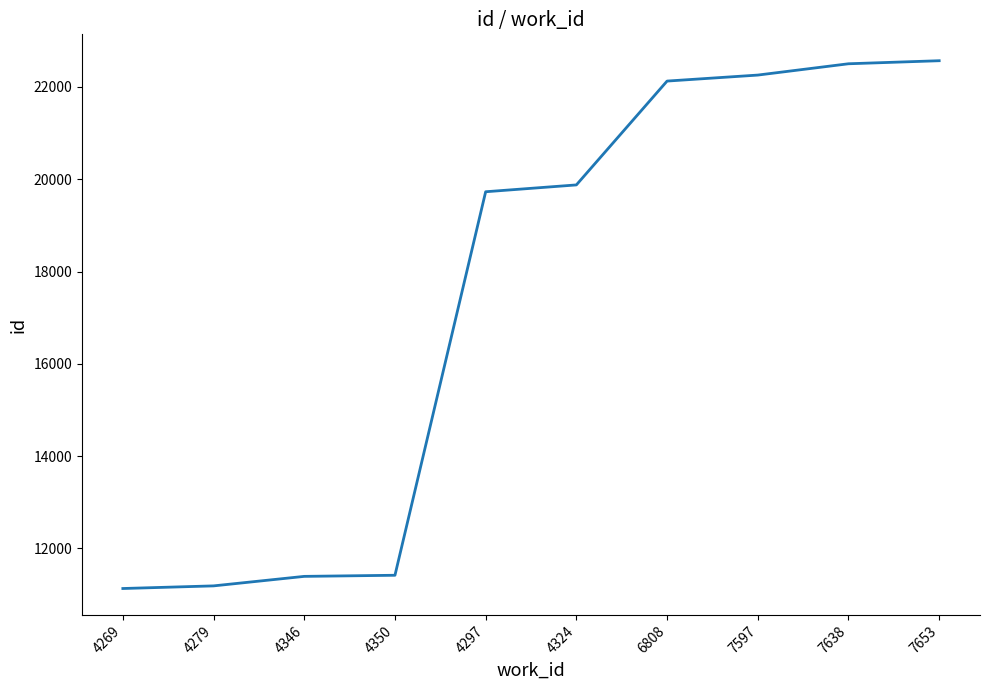

What is the minimum value shown in the chart?

11133